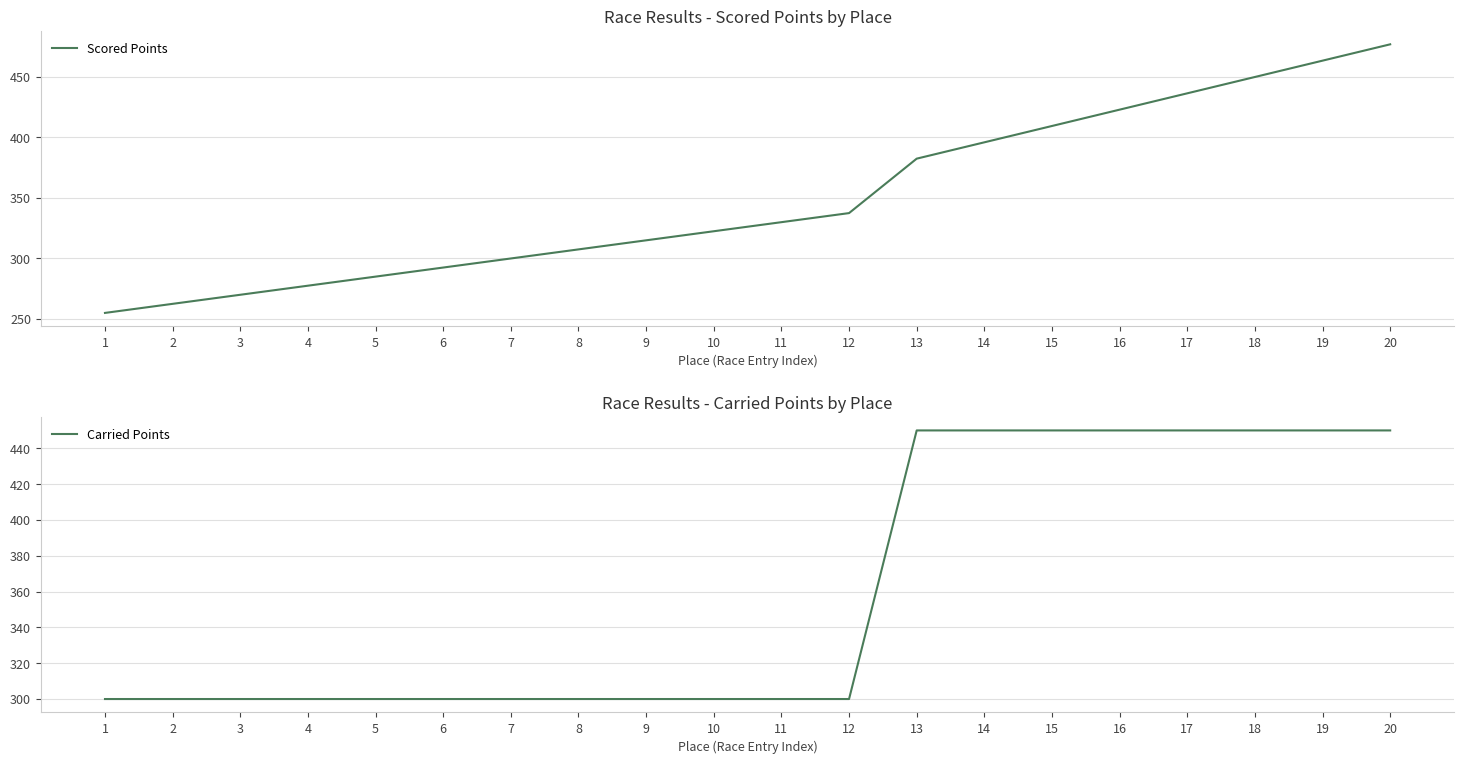

What are all the series names shown in the legend?

Scored Points, Carried Points